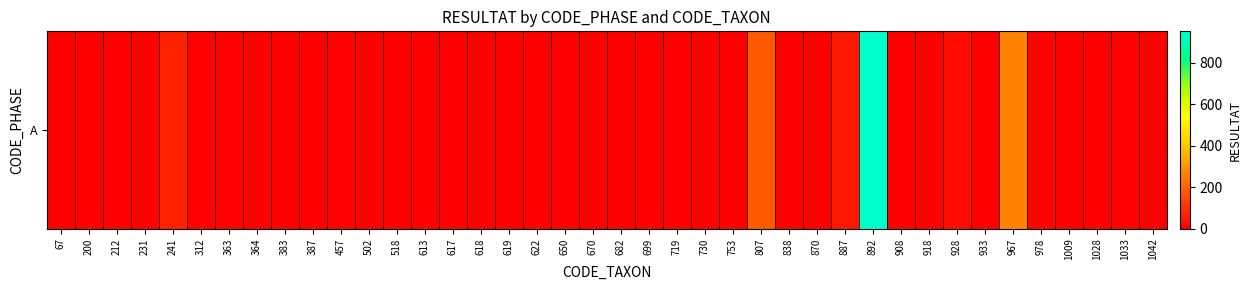

Count the number of values greater than 1.

19